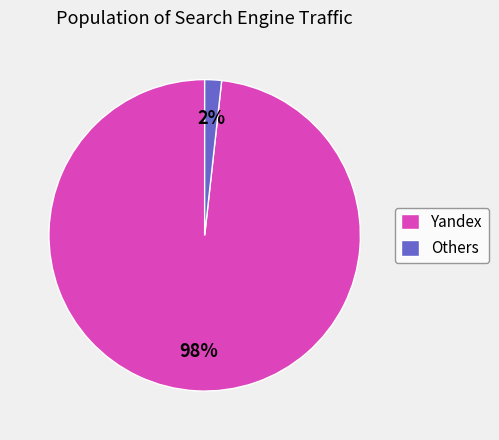

Rank the categories by value from highest to lowest.

Yandex, Others